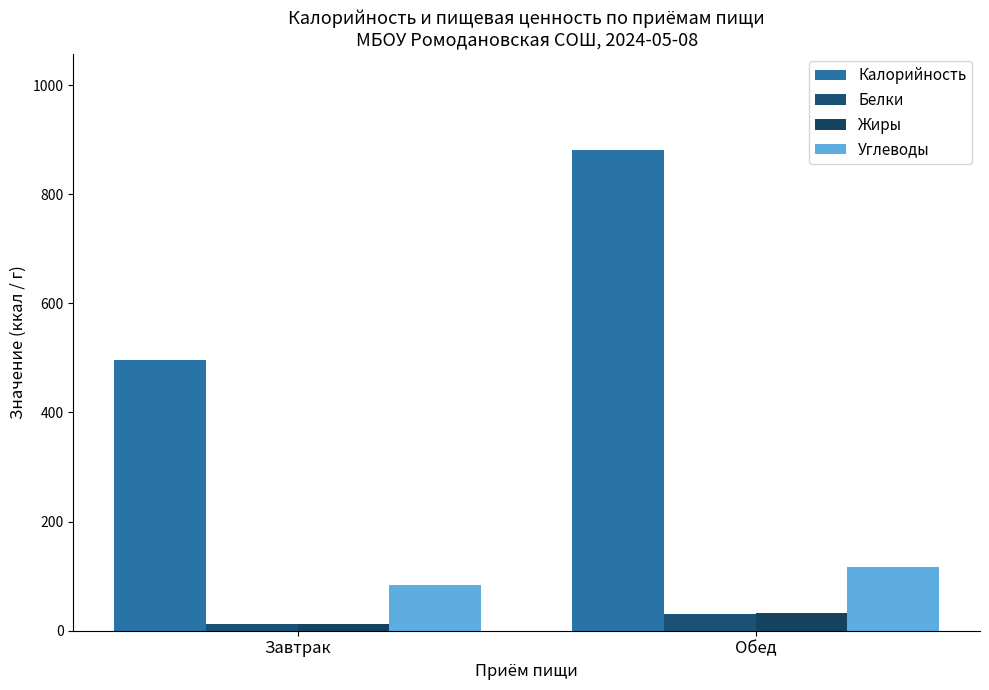

Rank the categories by Белки value from highest to lowest.

Обед, Завтрак